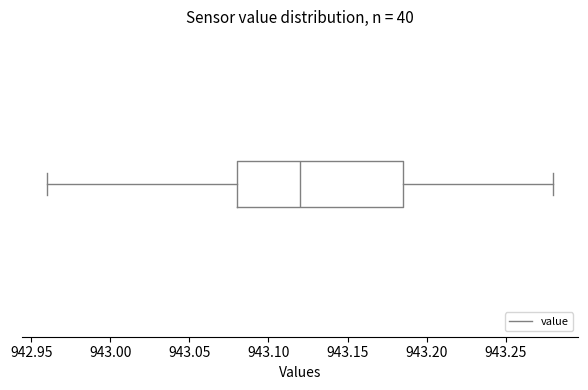

Read this box plot against the x-axis: the position of the median line, the range covered by the box, and the ends of both whiskers. The values are not printed on the chart, so give them approximately, as read against the axis.

median 943.120, box 943.080 to 943.185, whiskers 942.960 to 943.280